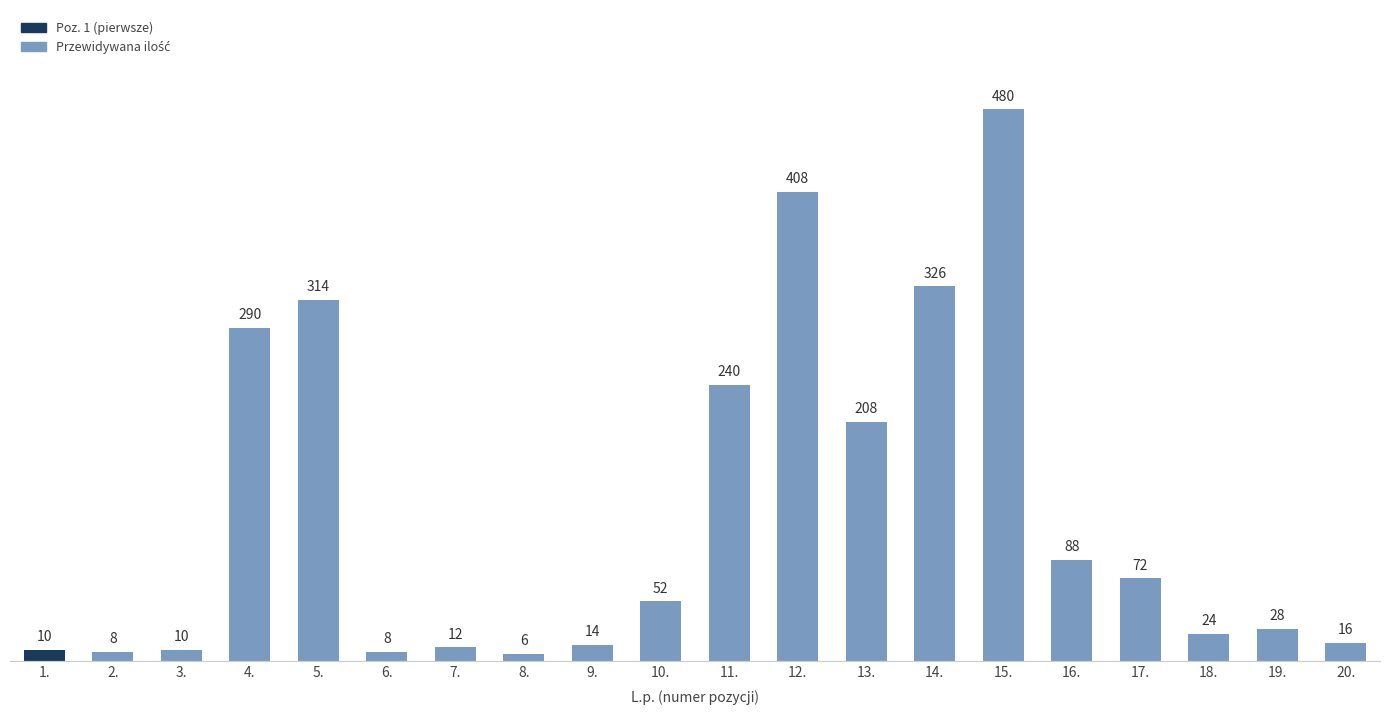

Reading left to right, extract all data points from this chart.

1.=10	2.=8	3.=10	4.=290	5.=314	6.=8	7.=12	8.=6	9.=14	10.=52	11.=240	12.=408	13.=208	14.=326	15.=480	16.=88	17.=72	18.=24	19.=28	20.=16